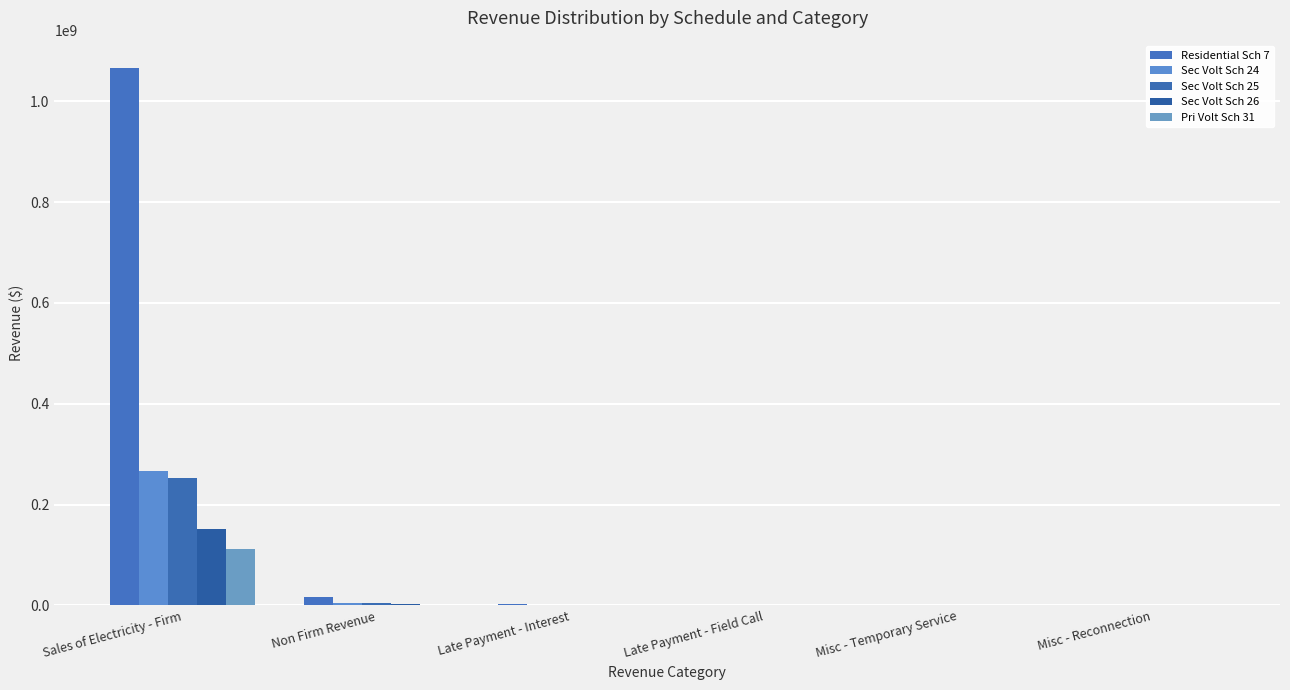

What is the difference between the maximum and minimum values in the Sec Volt Sch 26 series?

151834735.0